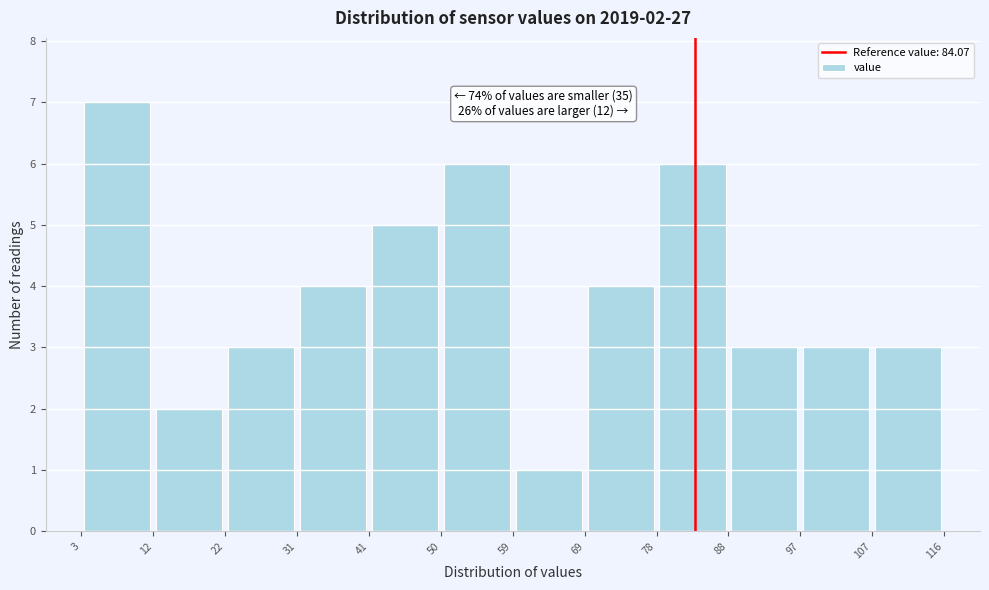

Over which range of the x-axis is the bar tallest?

3 to 12